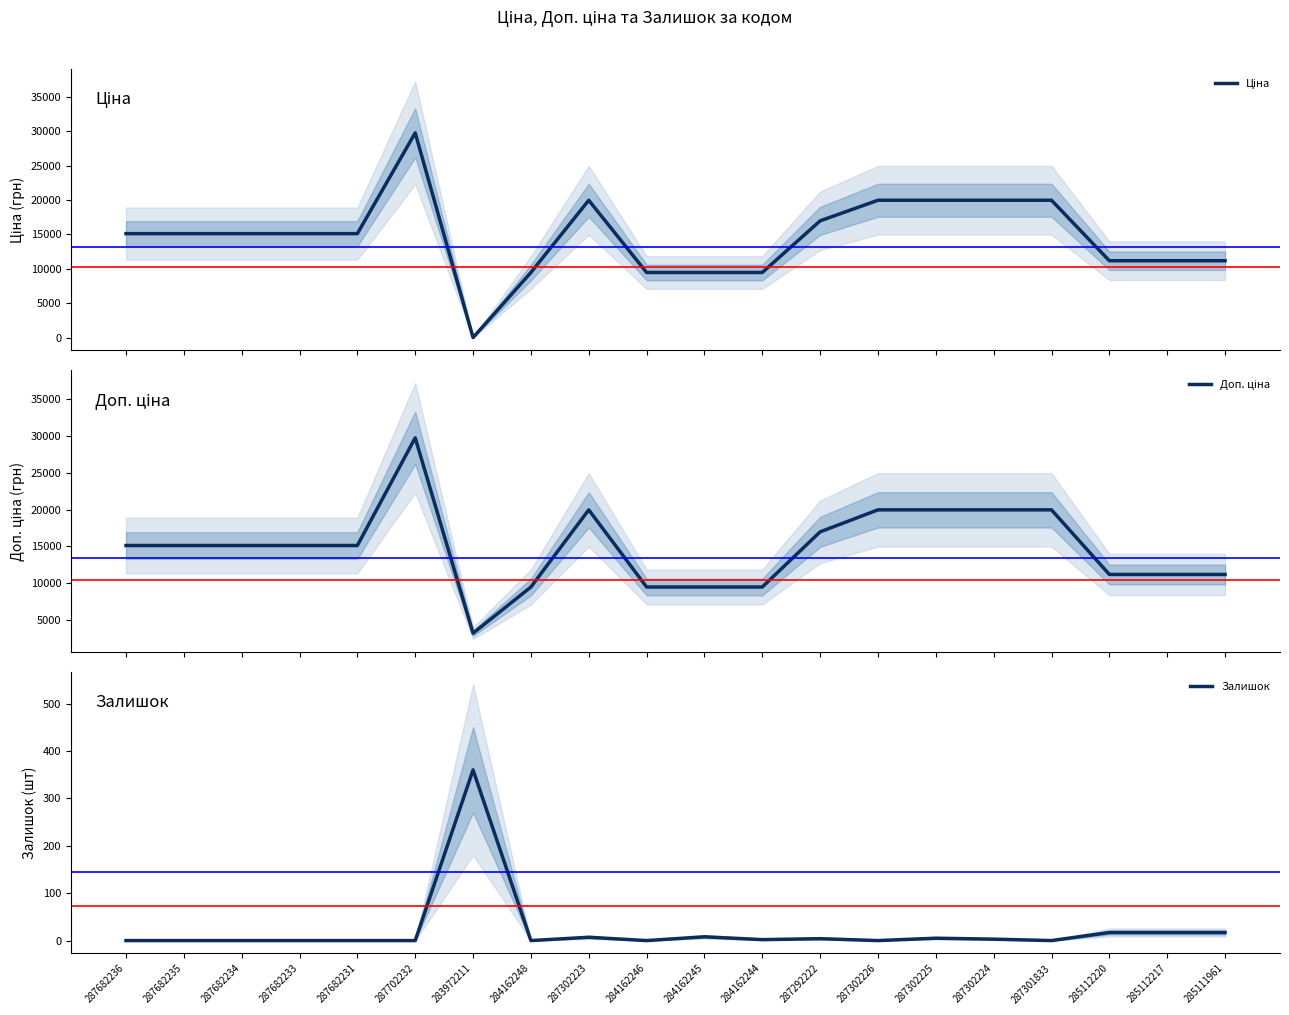

What is the label of the 9th point from the left?

287302223